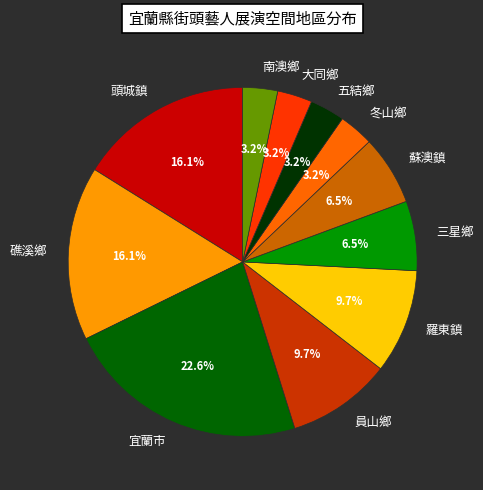

Which has a higher value, 頭城鎮 or 五結鄉?

頭城鎮